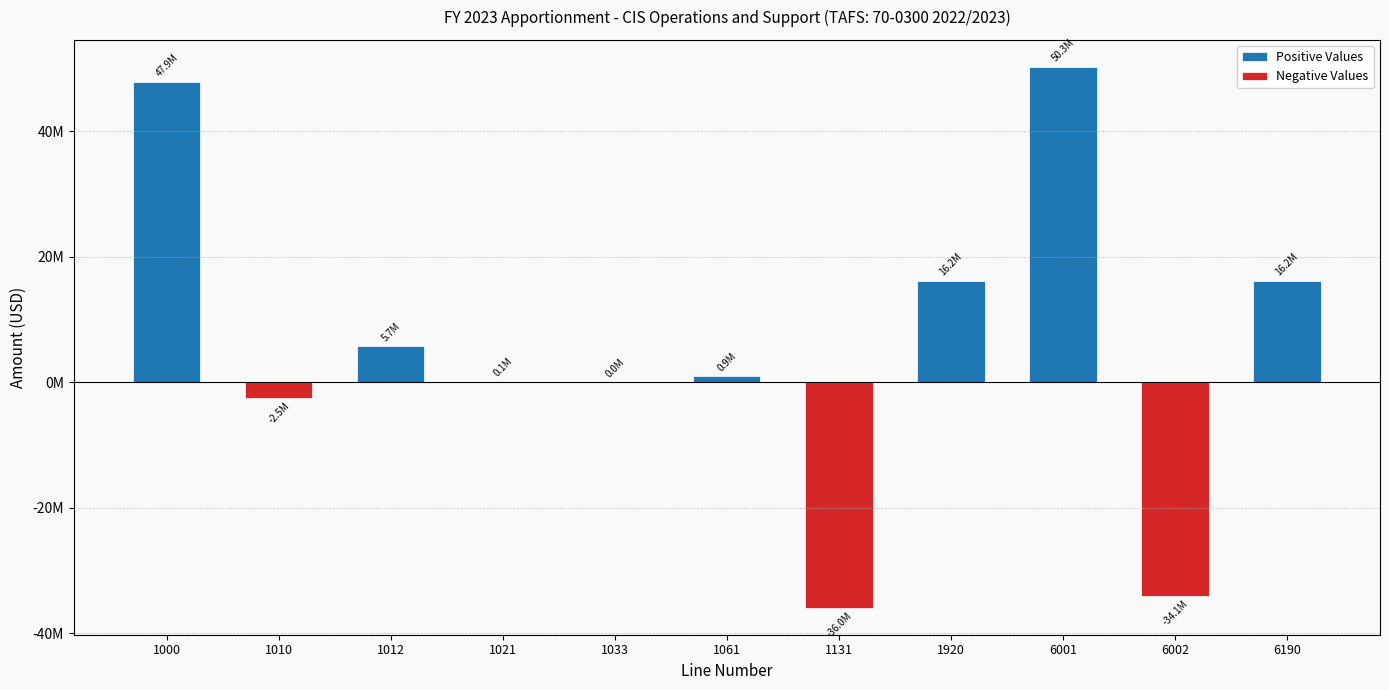

What is the minimum value for Negative Values?

-35958190